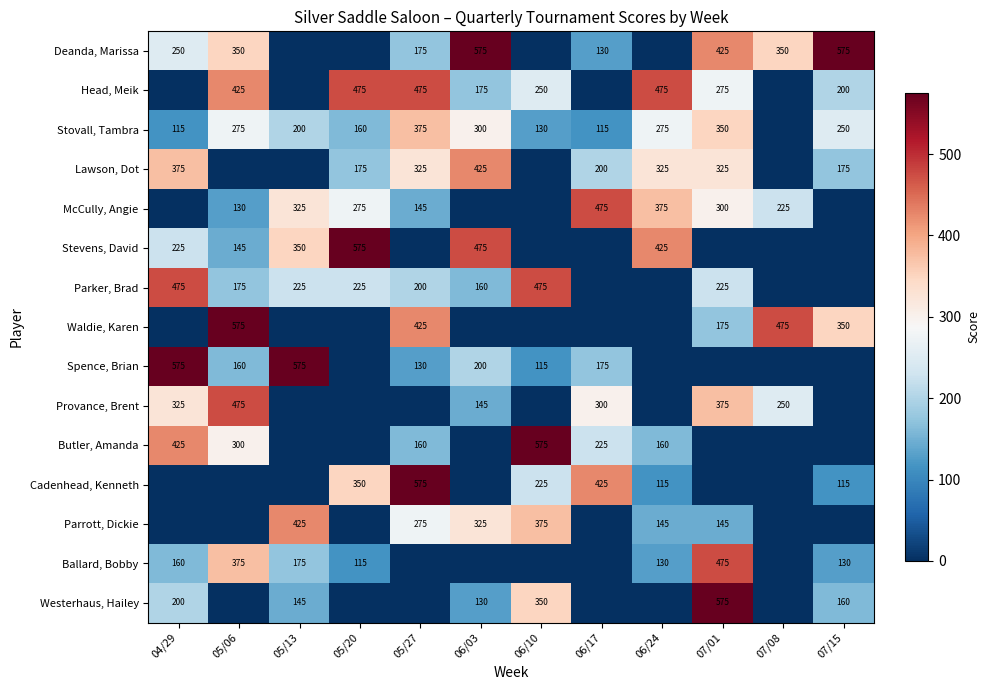

The value of Deanda, Marissa at 07/08 is 136. True or false?

False